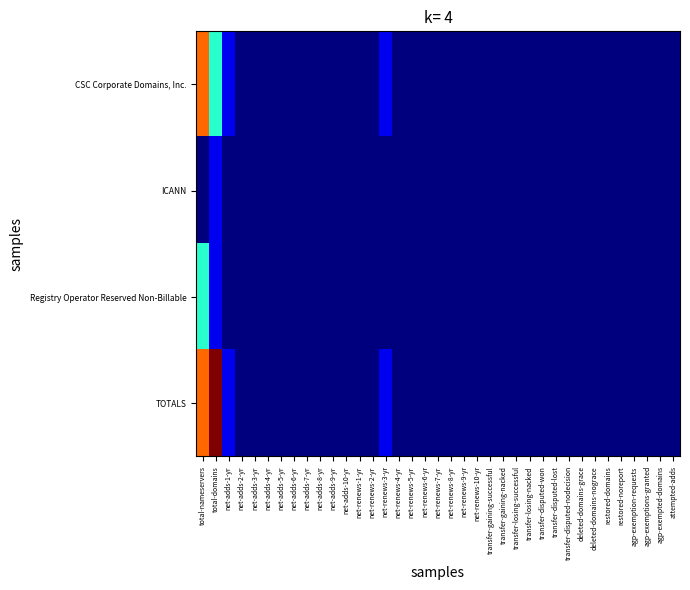

At how many categories does at least one series exceed 0?

4